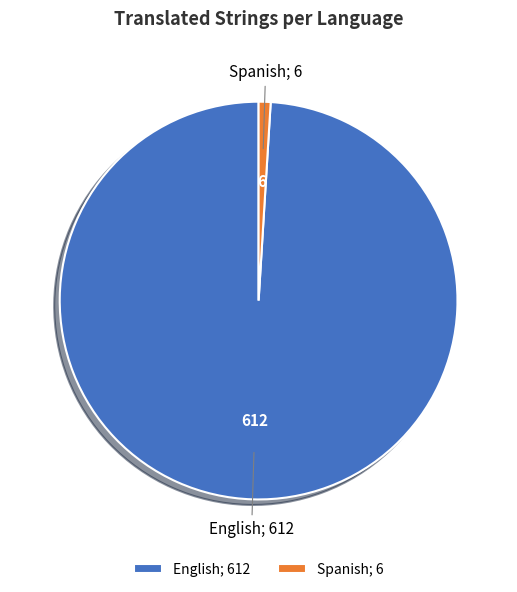

Which slice is the smallest?

Spanish